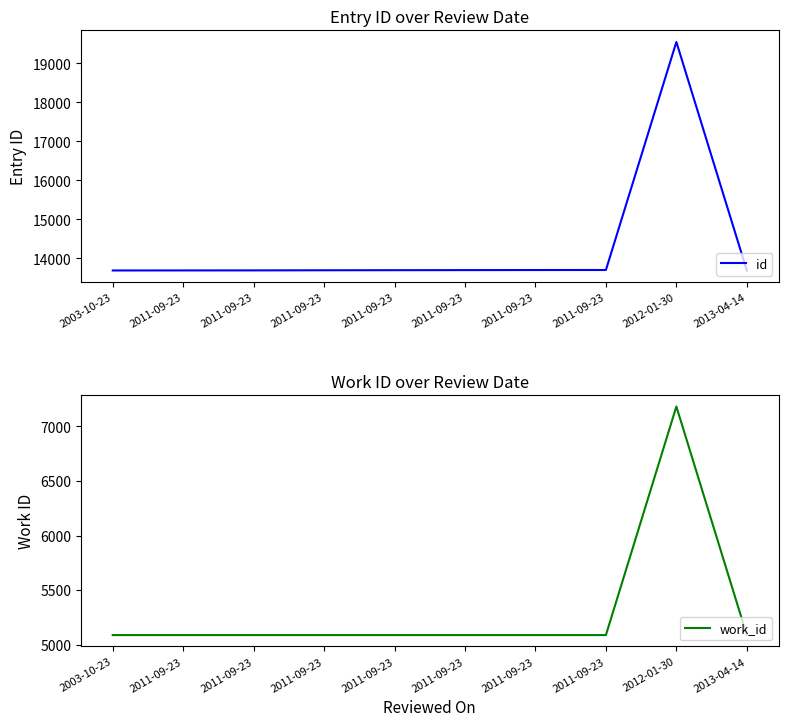

What is the label of the 7th point from the left?

2011-09-23